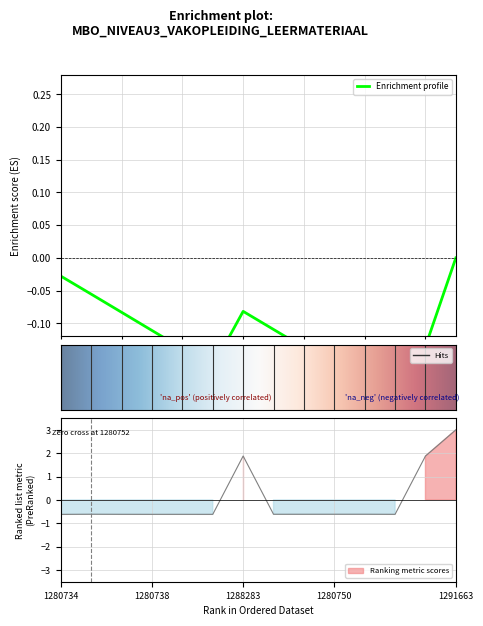

What is the value of the 11th point from the left?

-0.6